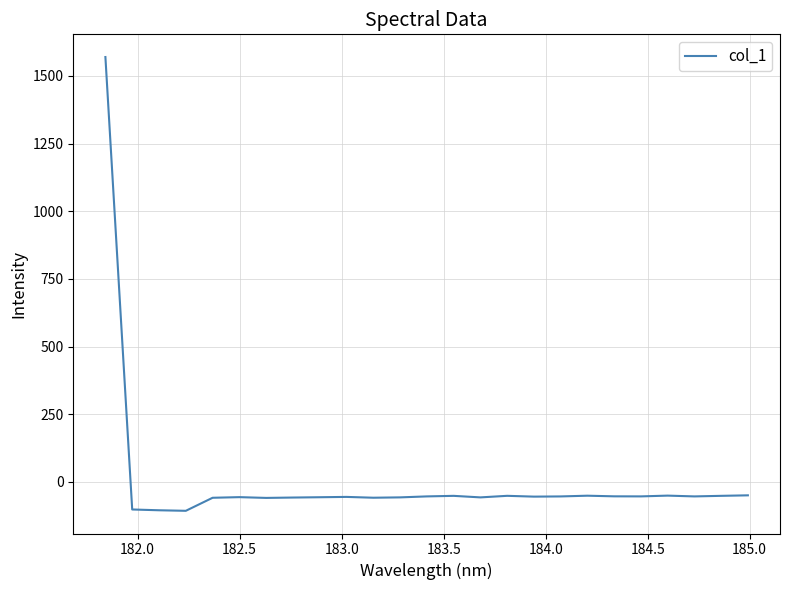

What is the difference between the second highest and minimum values?

57.2